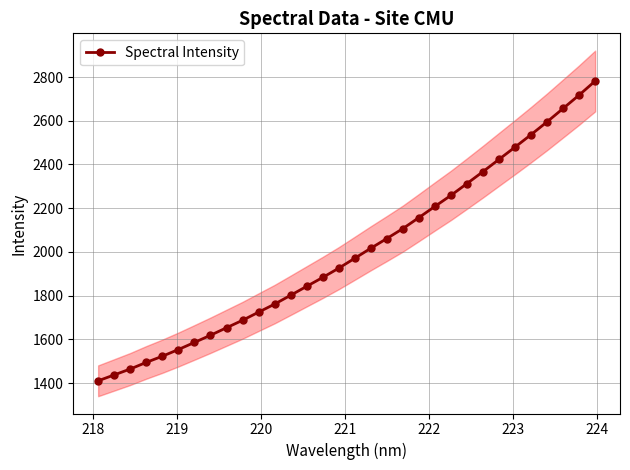

What is the value of the Spectral Intensity point at the 24th from the left?

2312.7